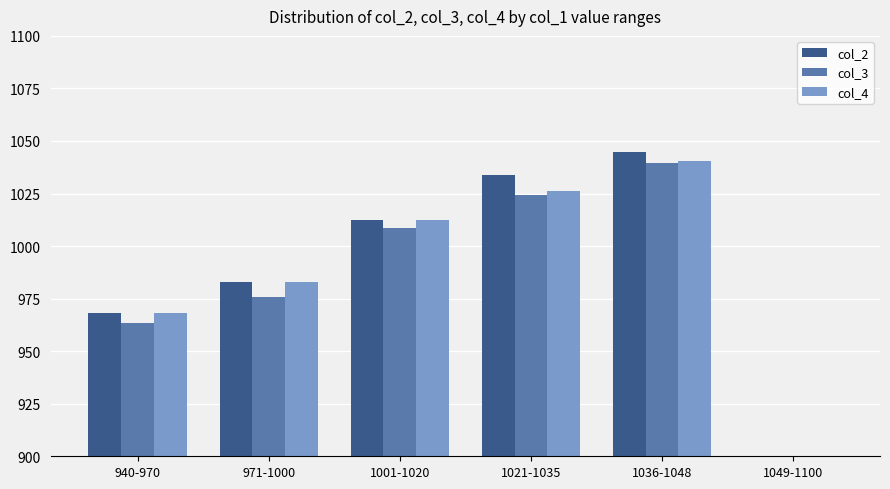

What is the difference between the highest and lowest values at 1021-1035?

9.6